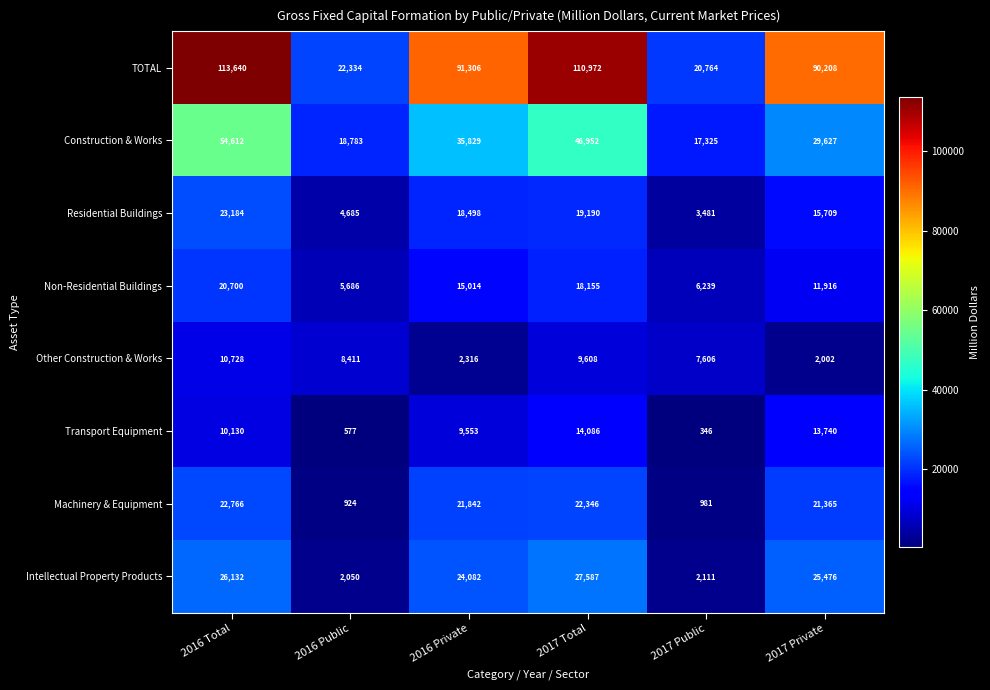

Read the Machinery & Equipment value at 2017 Private.

21365